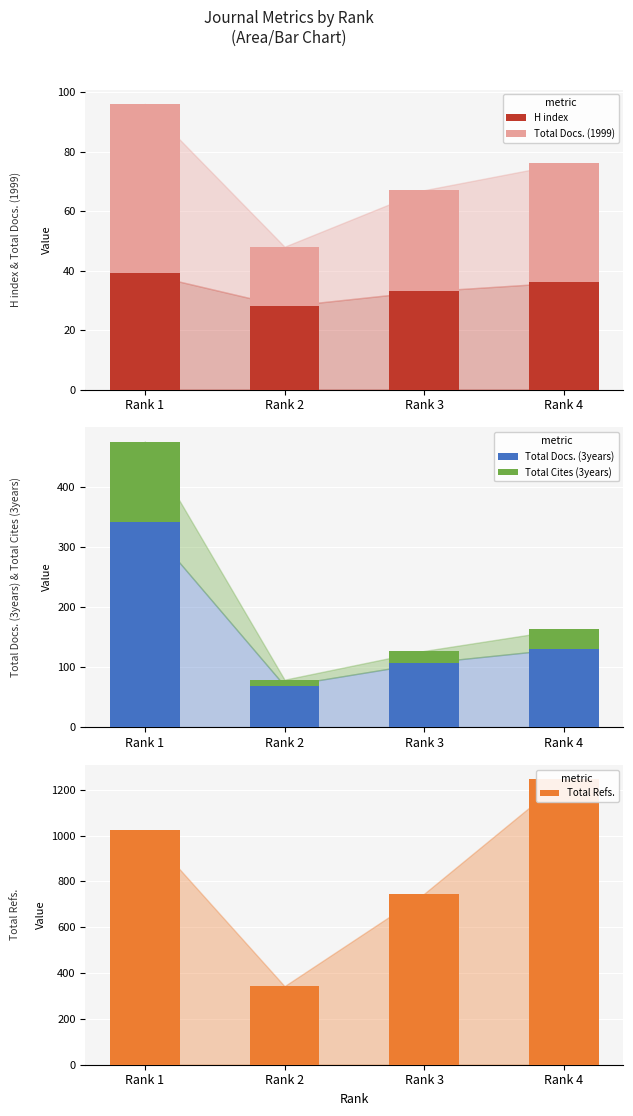

What is the average value of the Total Refs. series?

840